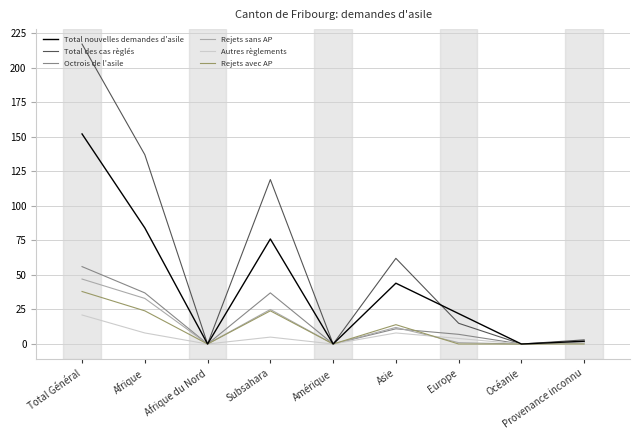

The value of Total nouvelles demandes d'asile at Europe is 22. True or false?

True